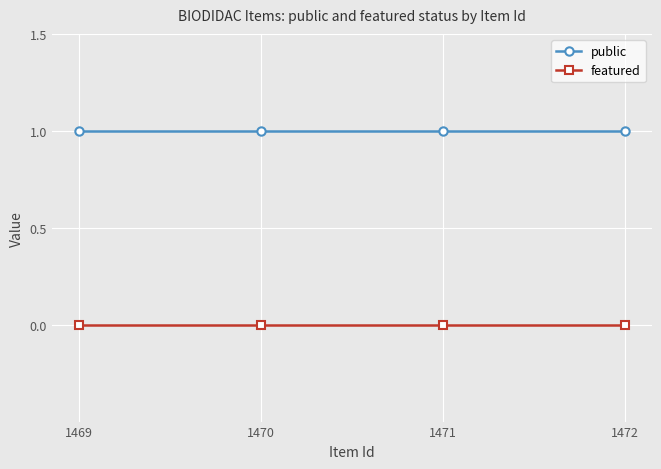

What is the maximum value for public?

1